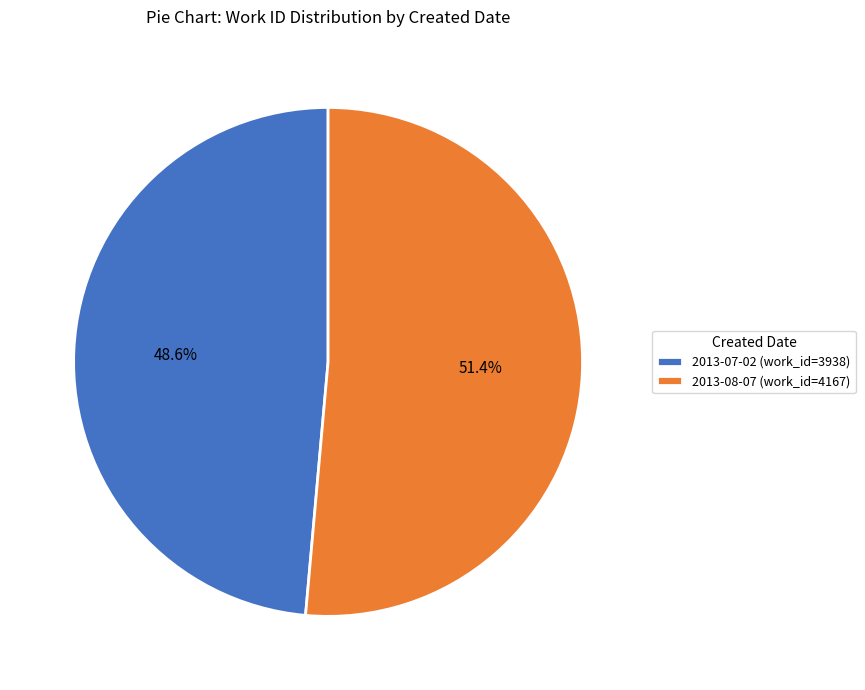

To the nearest percent, what percentage of the pie is 2013-08-07?

51%